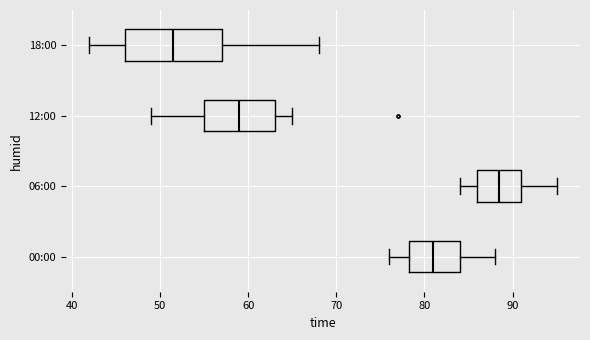

Reading bottom to top, read every box against the x-axis: the position of its median line, the range the box covers, and the ends of its whiskers. The values are not printed on the chart, so give them approximately, as read against the axis.

00:00: median 81, box 78 to 84, whiskers 76 to 88
06:00: median 89, box 86 to 91, whiskers 84 to 95
12:00: median 59, box 55 to 63, whiskers 49 to 65
18:00: median 52, box 46 to 57, whiskers 42 to 68